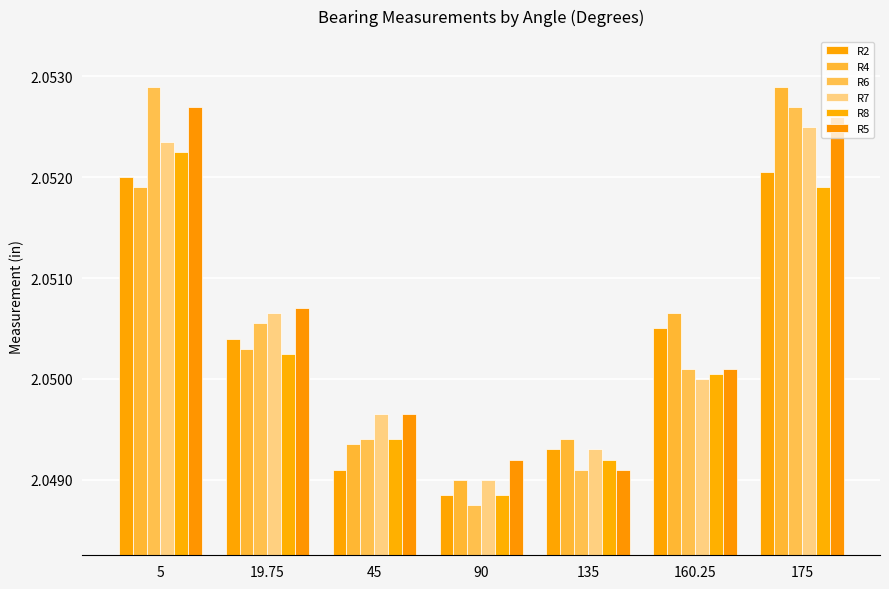

Which category has the lowest value in the R5 series?

135